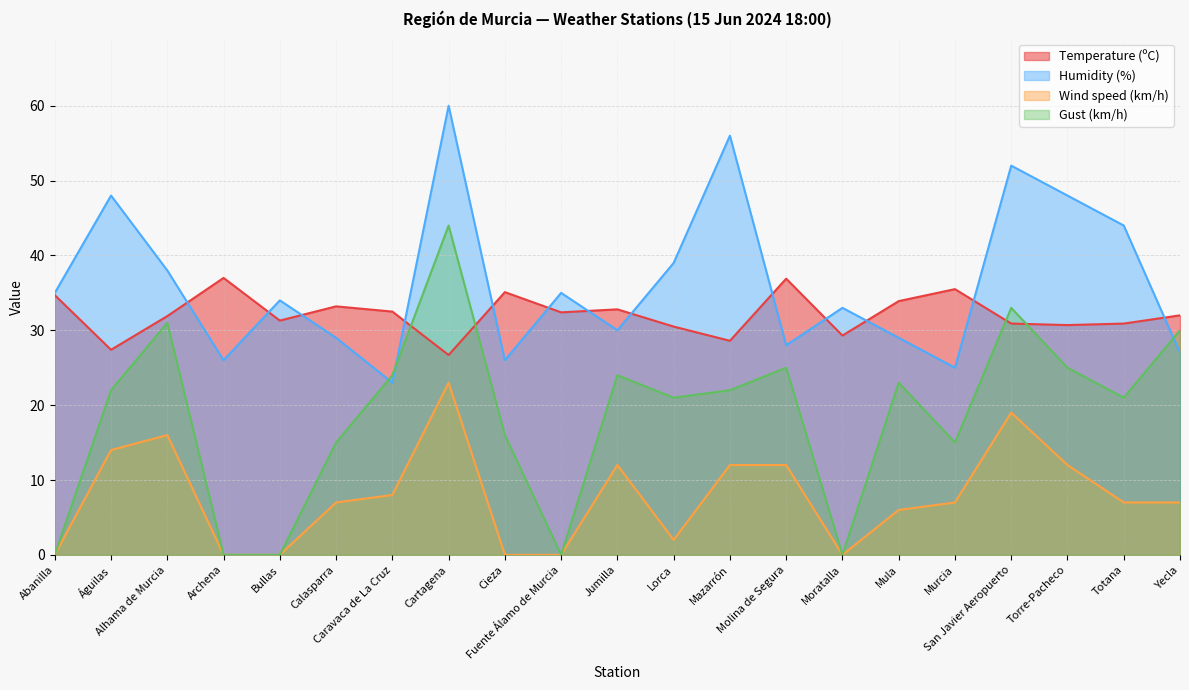

Which series has the largest range (max minus min)?

Gust (km/h)